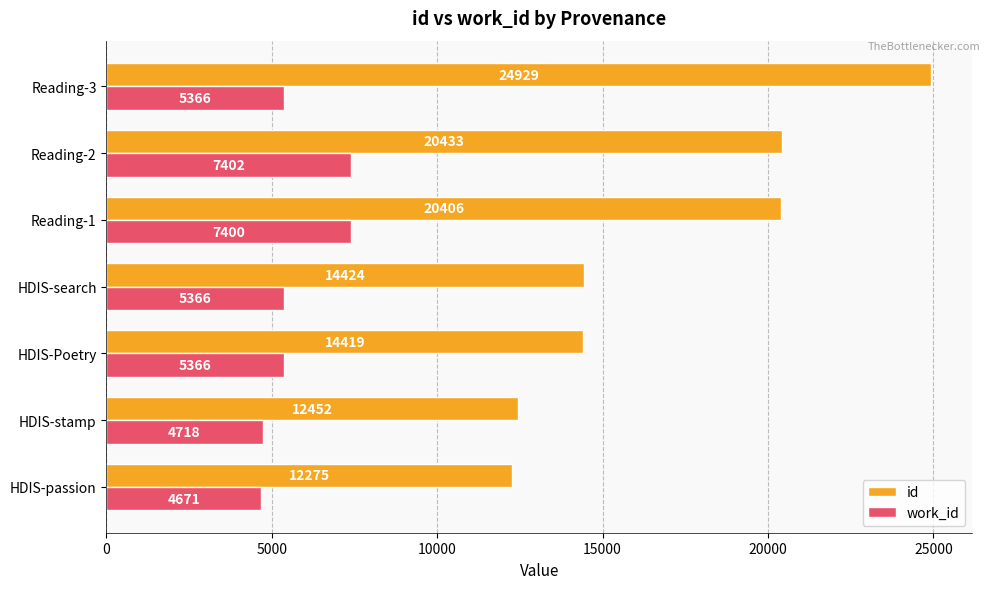

Which category has the lowest value in the id series?

HDIS-passion